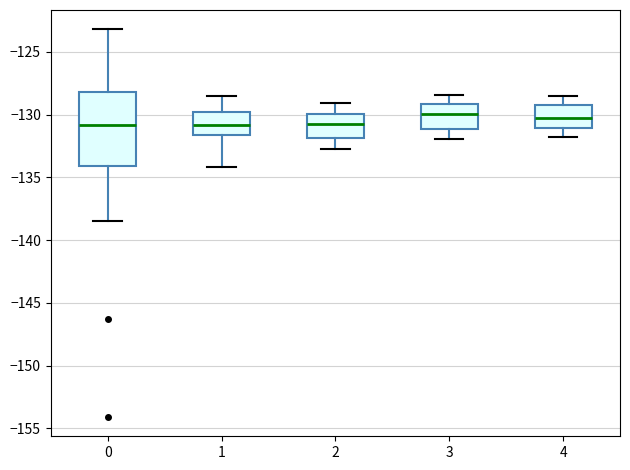

Reading left to right, read every box against the y-axis: the position of its median line, the range the box covers, and the ends of its whiskers. The values are not printed on the chart, so give them approximately, as read against the axis.

0: median -131.0, box -134.0 to -128.0, whiskers -138.5 to -123.0
1: median -131.0, box -131.5 to -129.5, whiskers -134.0 to -128.5
2: median -130.5, box -132.0 to -130.0, whiskers -132.5 to -129.0
3: median -130.0, box -131.0 to -129.0, whiskers -132.0 to -128.5
4: median -130.5, box -131.0 to -129.0, whiskers -132.0 to -128.5